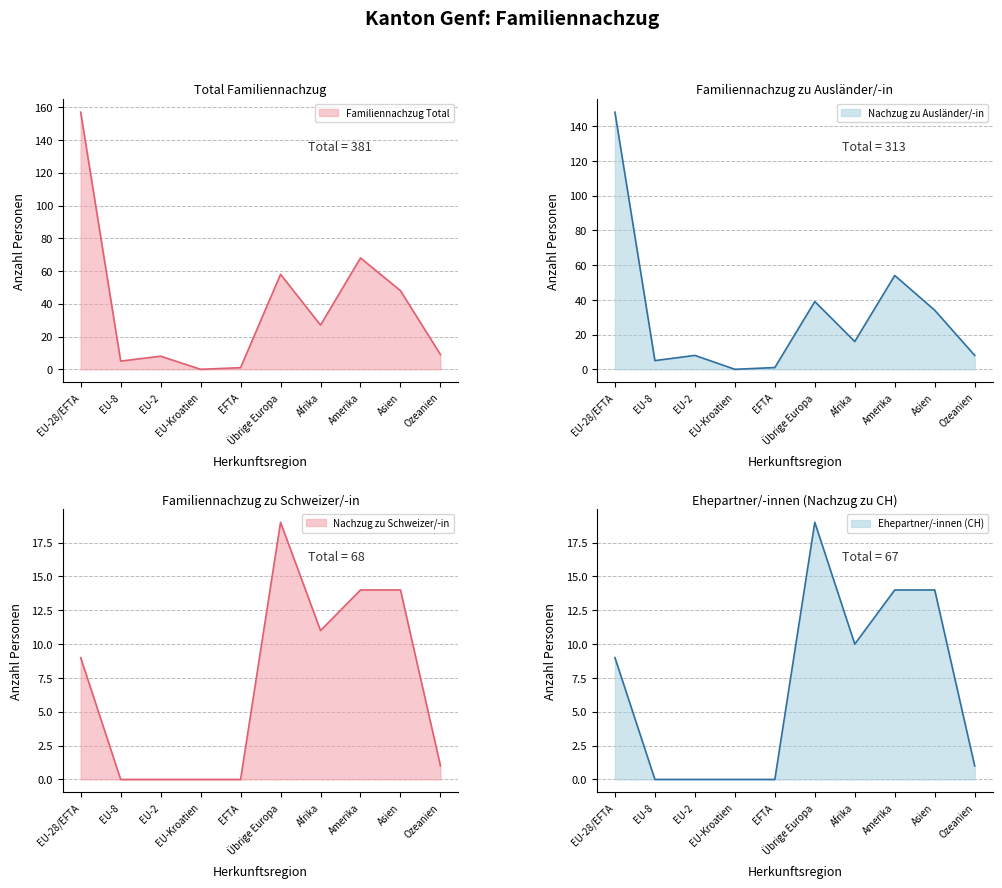

Rank the series by their maximum value, from lowest to highest.

Familiennachzug zu Schweizer/-in, Ehepartner/-innen (CH), Familiennachzug zu Ausländer/-in, Familiennachzug Total